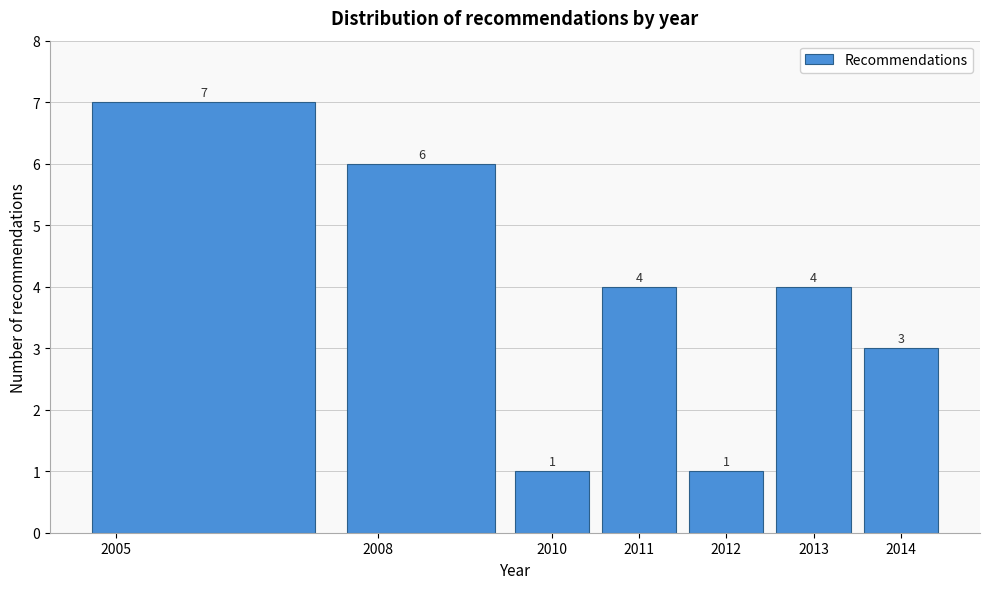

Over which range of the x-axis is the bar tallest?

2004.5 to 2007.5